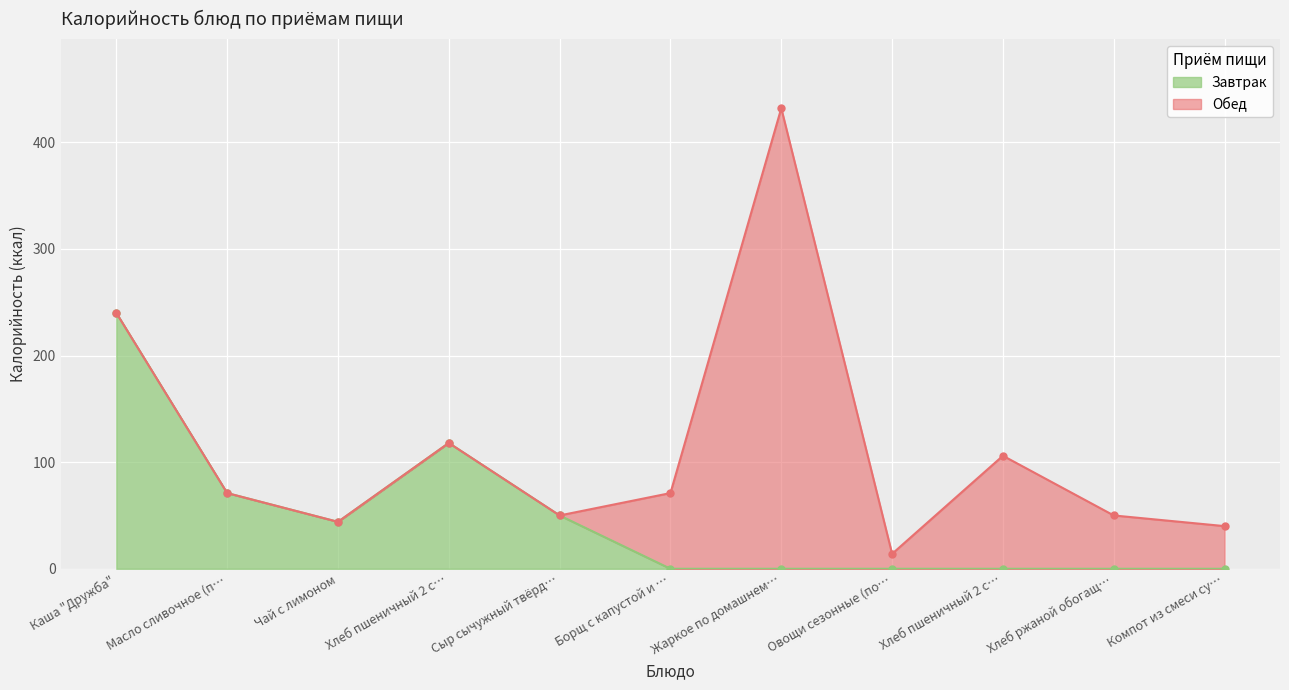

The value at Каша "Дружба" is 324. True or false?

False